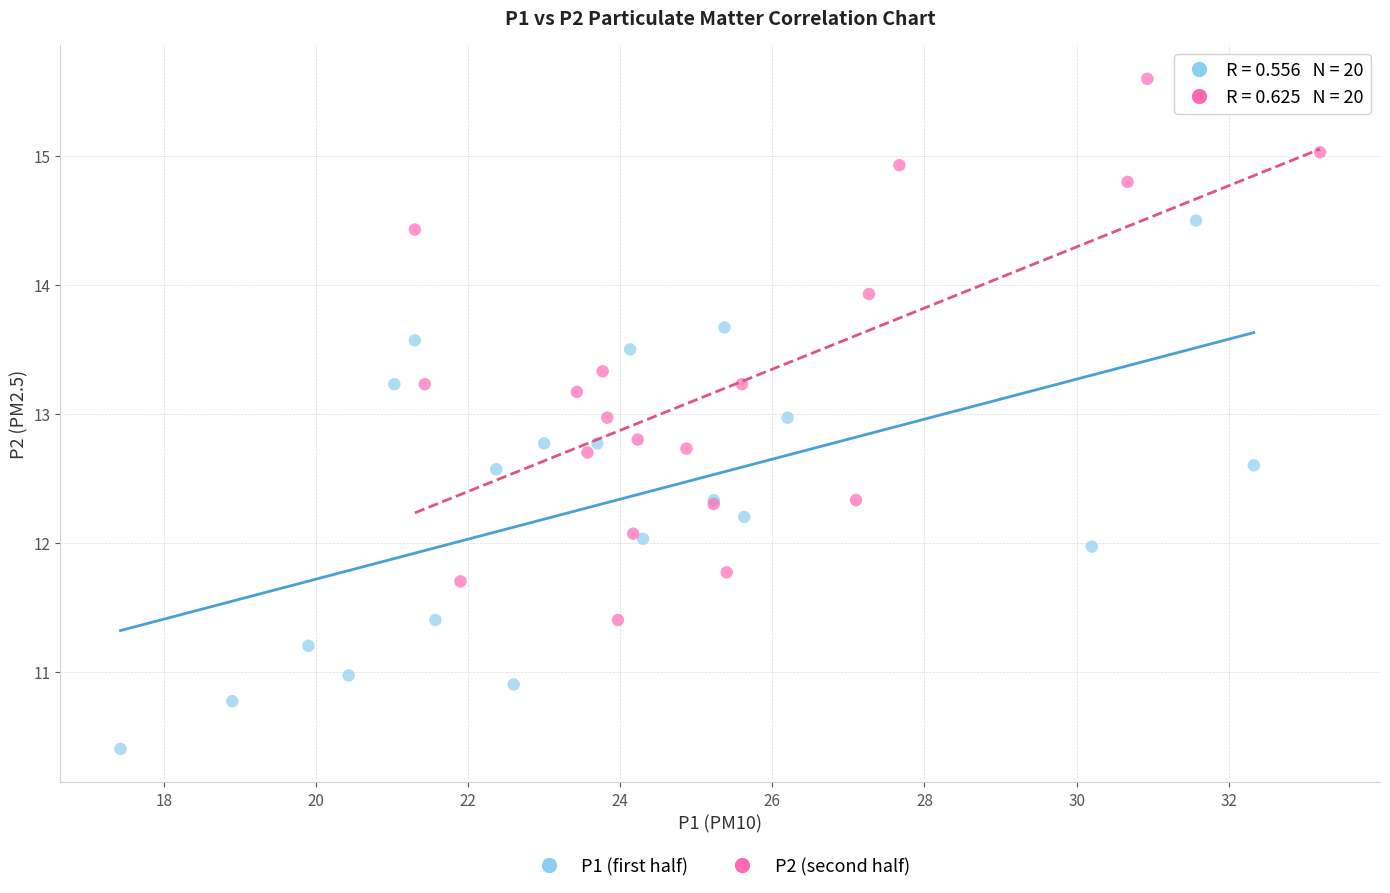

What are all the series names shown in the legend?

P1 (first half), P2 (second half)